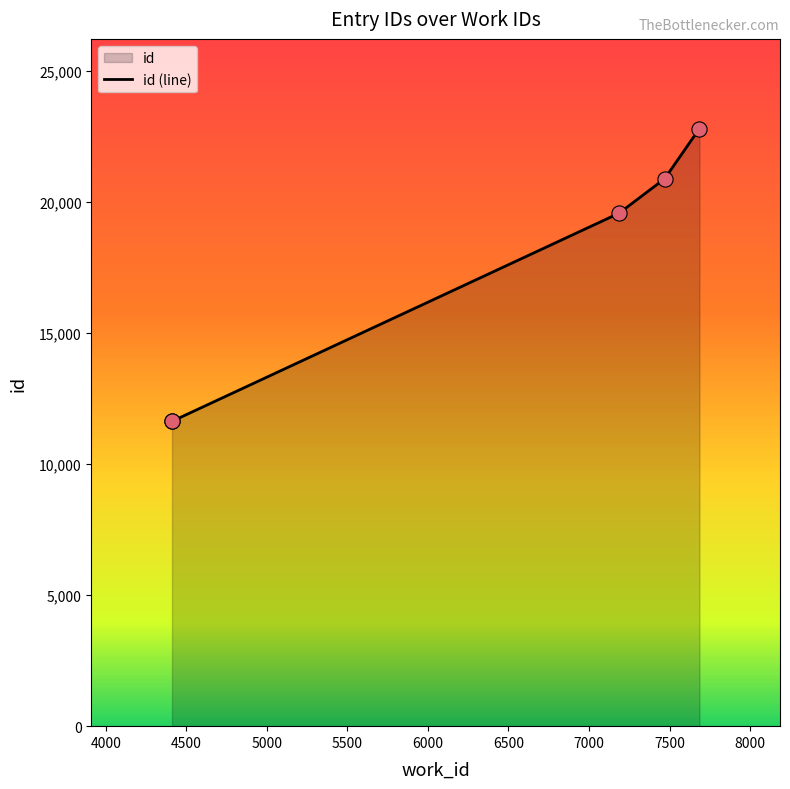

Which has a higher value, 4411 or 7470?

7470